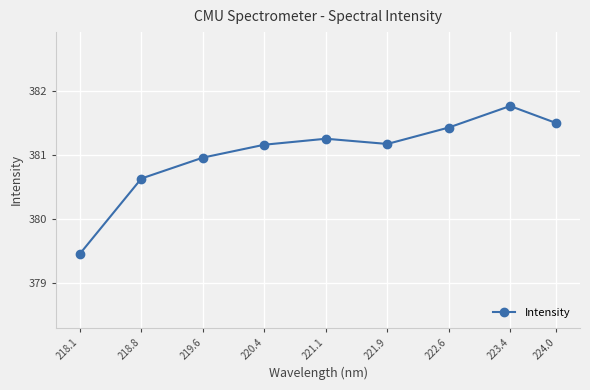

What is the sum of the values at 223.4 and 222.6?

763.2